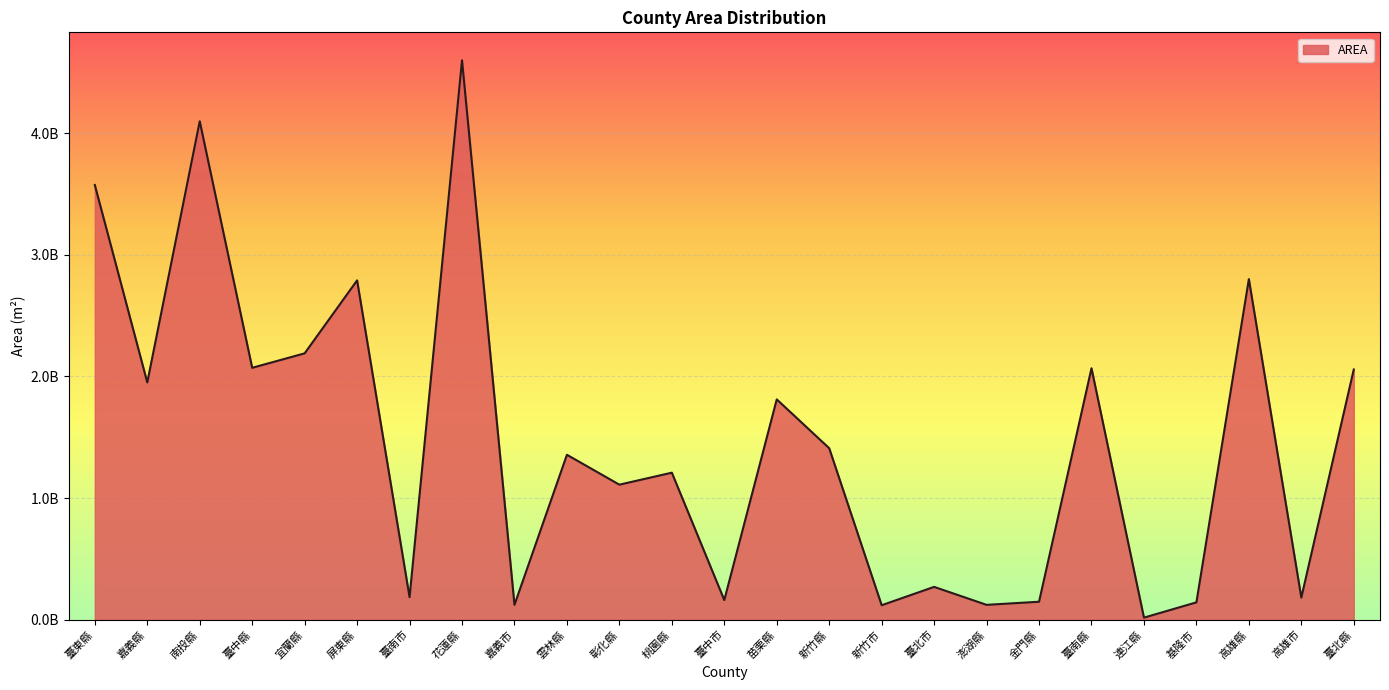

Is this an area chart (filled region under the line)?

Yes